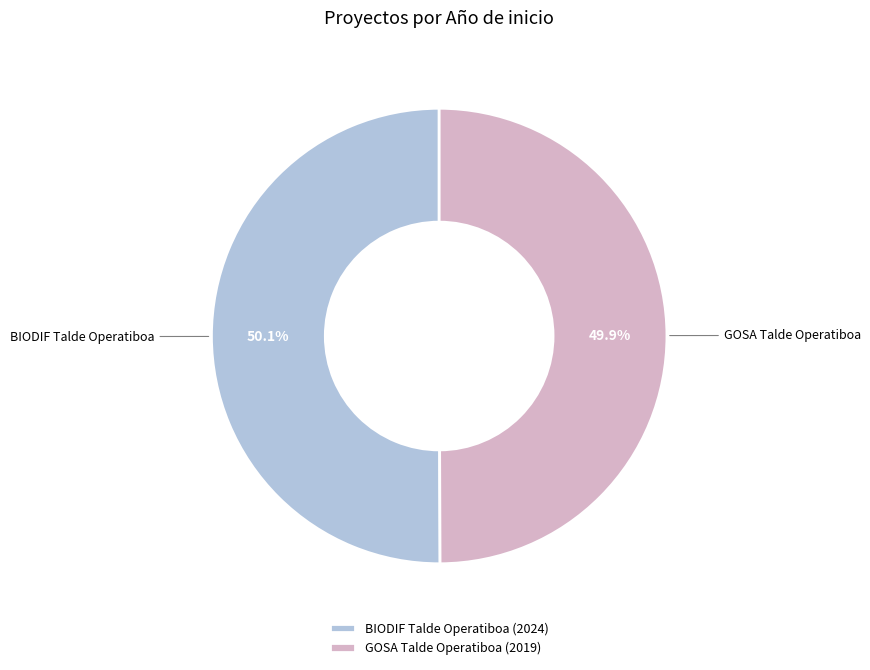

Approximately how many times larger is the value at BIODIF Talde Operatiboa compared to GOSA Talde Operatiboa?

1.0